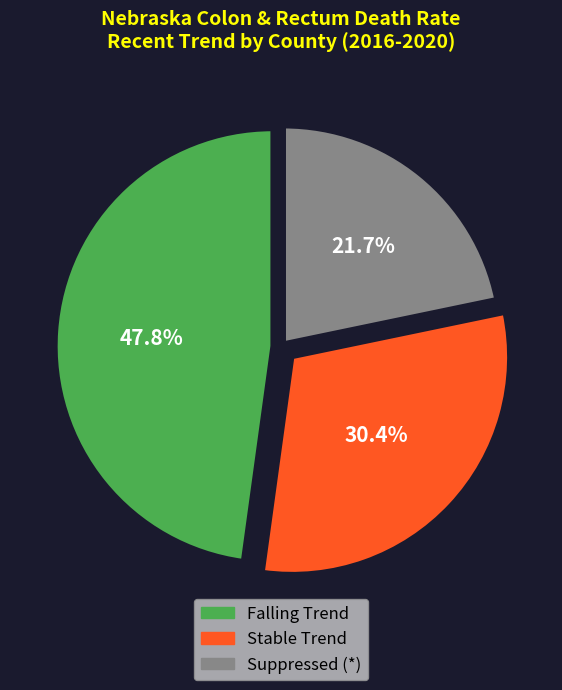

To the nearest percent, what is the average slice percentage?

33%